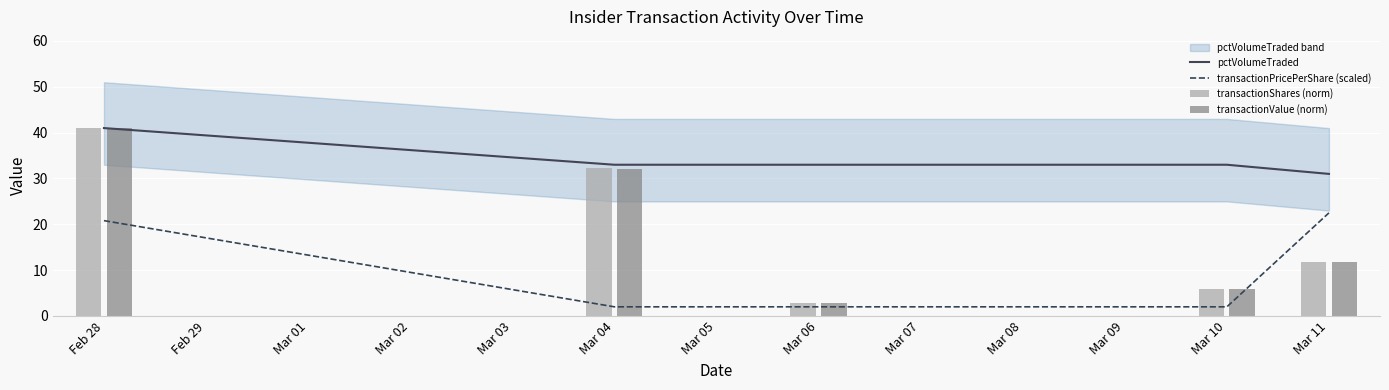

What is the sum of all transactionPricePerShare (scaled) values?

49.3